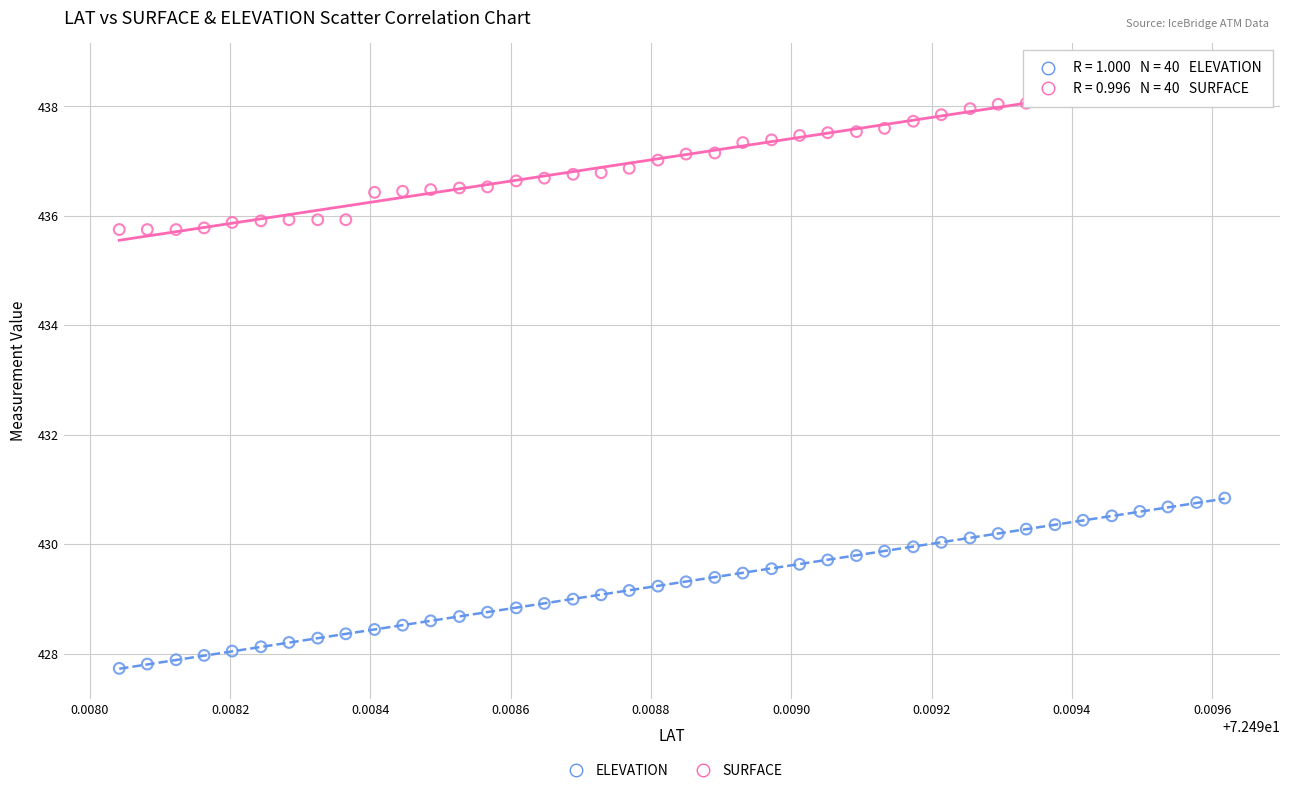

Which series contains the lowest Y value?

ELEVATION